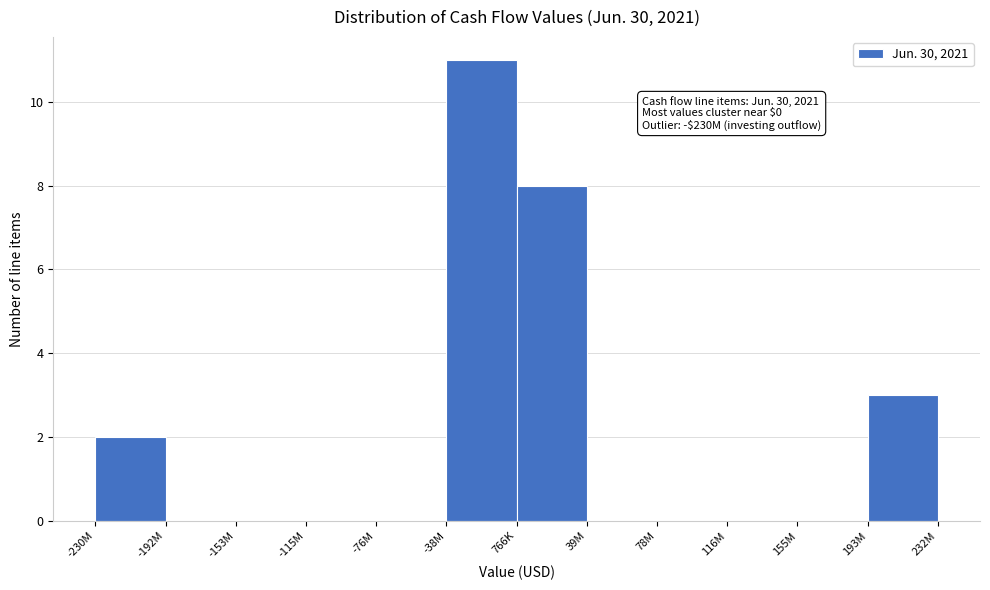

Reading left to right, transcribe all the data shown in this chart.

-230M=2	-192M=0	-153M=0	-115M=0	-76M=0	-38M=11	766K=8	39M=0	78M=0	116M=0	155M=0	193M=3